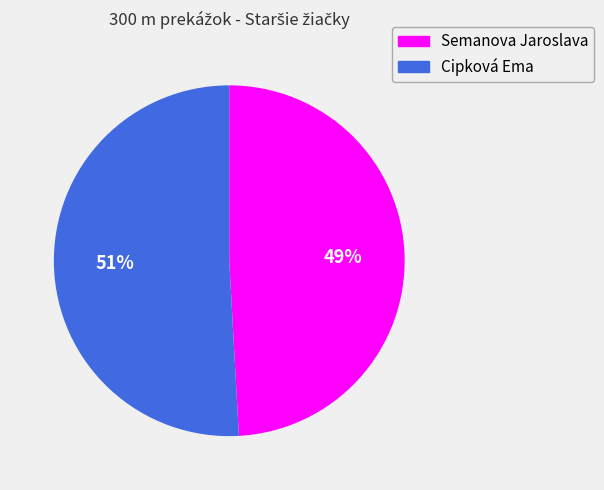

To the nearest percent, what is the combined percentage of Semanova Jaroslava and Cipková Ema?

100%